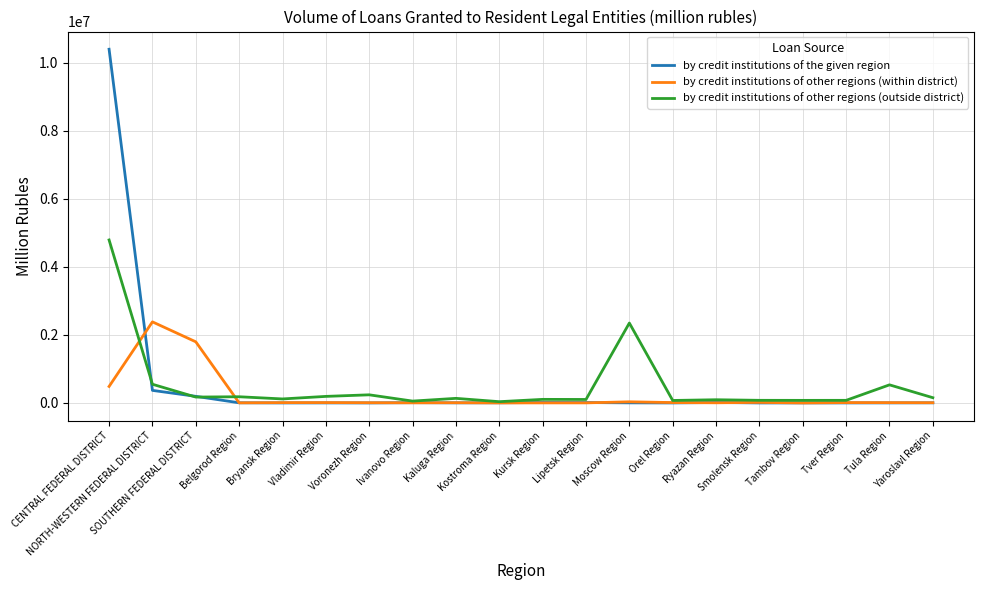

The value of by credit institutions of other regions (within district) at NORTH-WESTERN FEDERAL DISTRICT is 2381742. True or false?

True